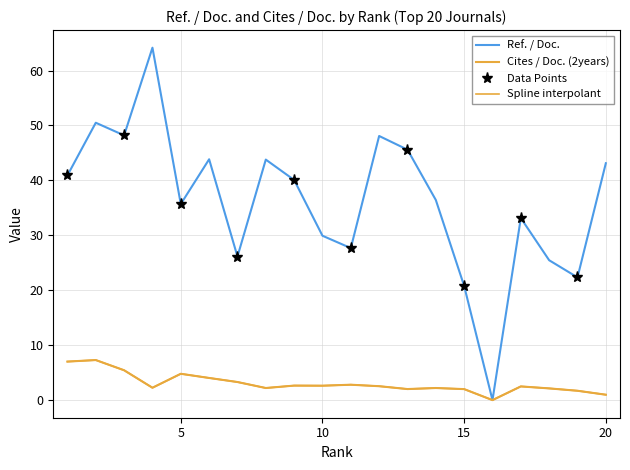

True or false: Ref. / Doc. and Cites / Doc. (2years) cross at least once.

False